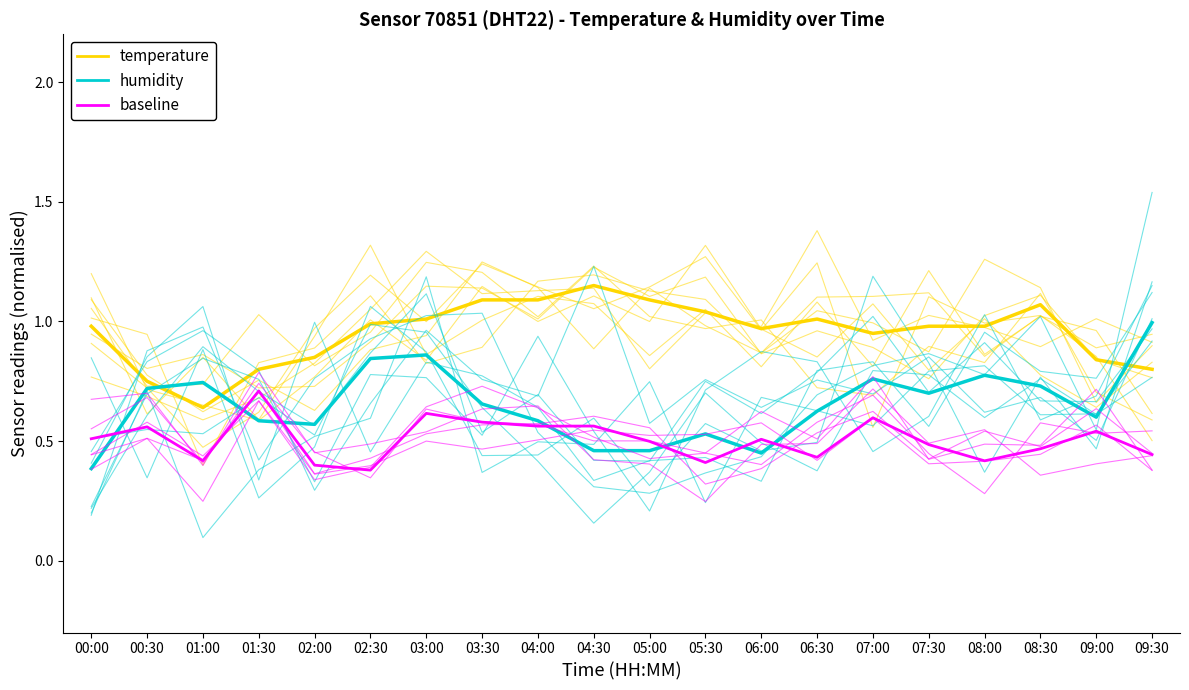

How many lines are shown in the chart?

3